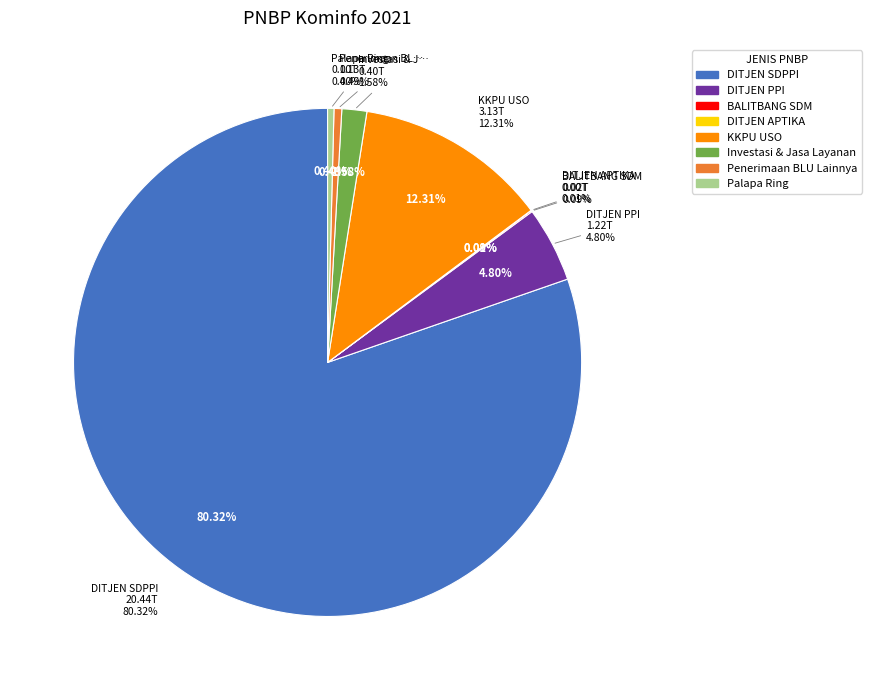

To the nearest percent, what is the difference between the largest and smallest slice percentages?

80%